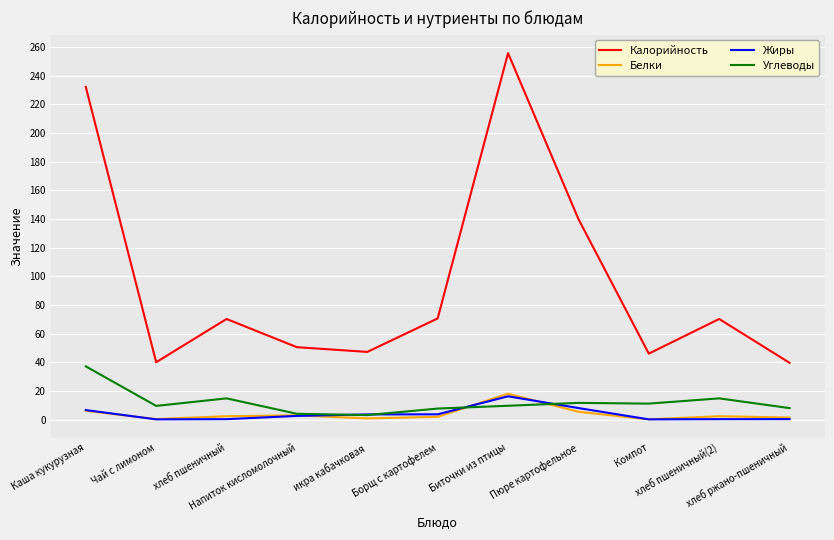

True or false: Жиры and Калорийность cross at least once.

False